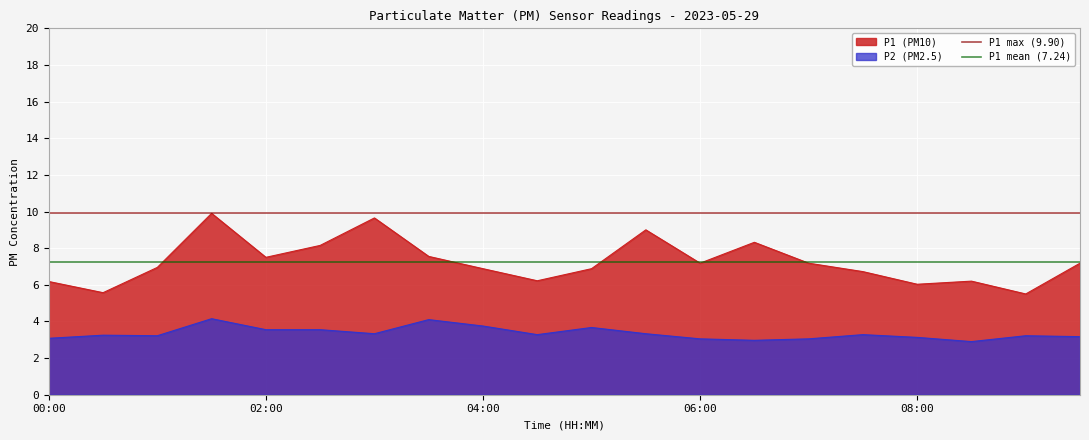

What is the highest value of the P2 (PM2.5) series?

4.2